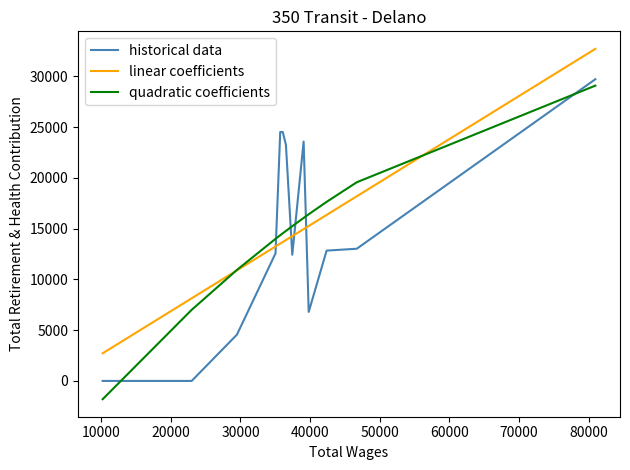

What is the maximum value for historical data?

29708.0